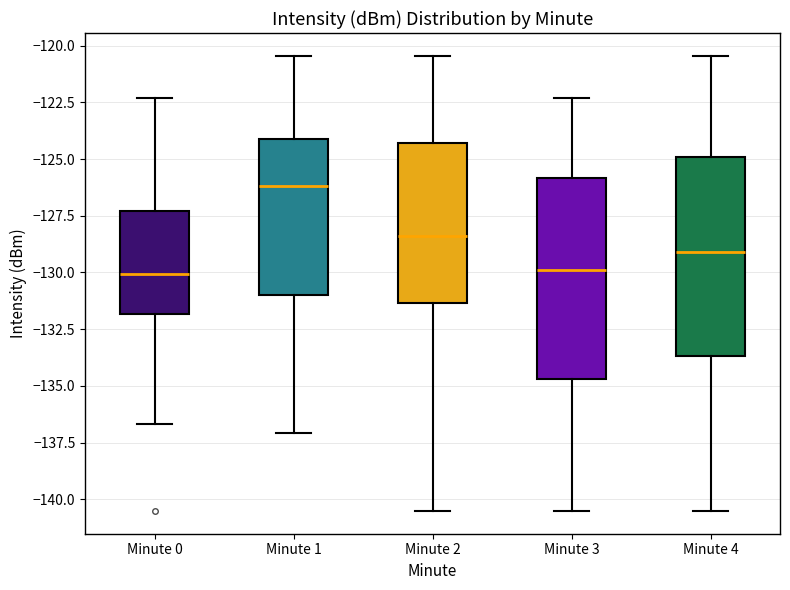

Where does the upper whisker of the box for Minute 1 end on the y-axis? The values are not printed on the chart, so give them approximately, as read against the axis.

-120.5